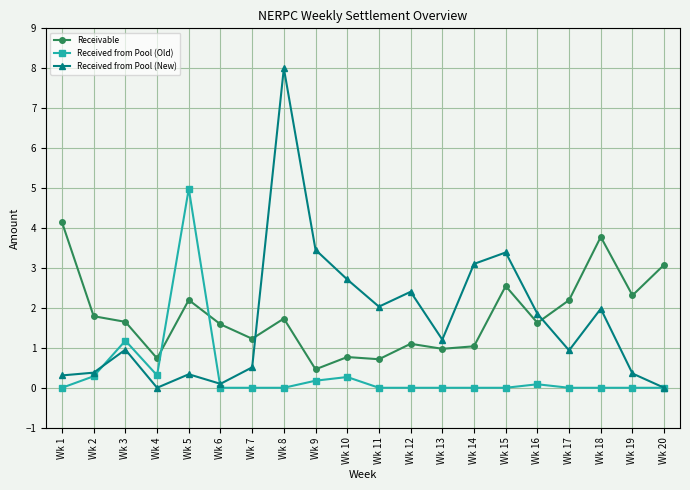

Does the chart display data point markers on the line(s)?

Yes